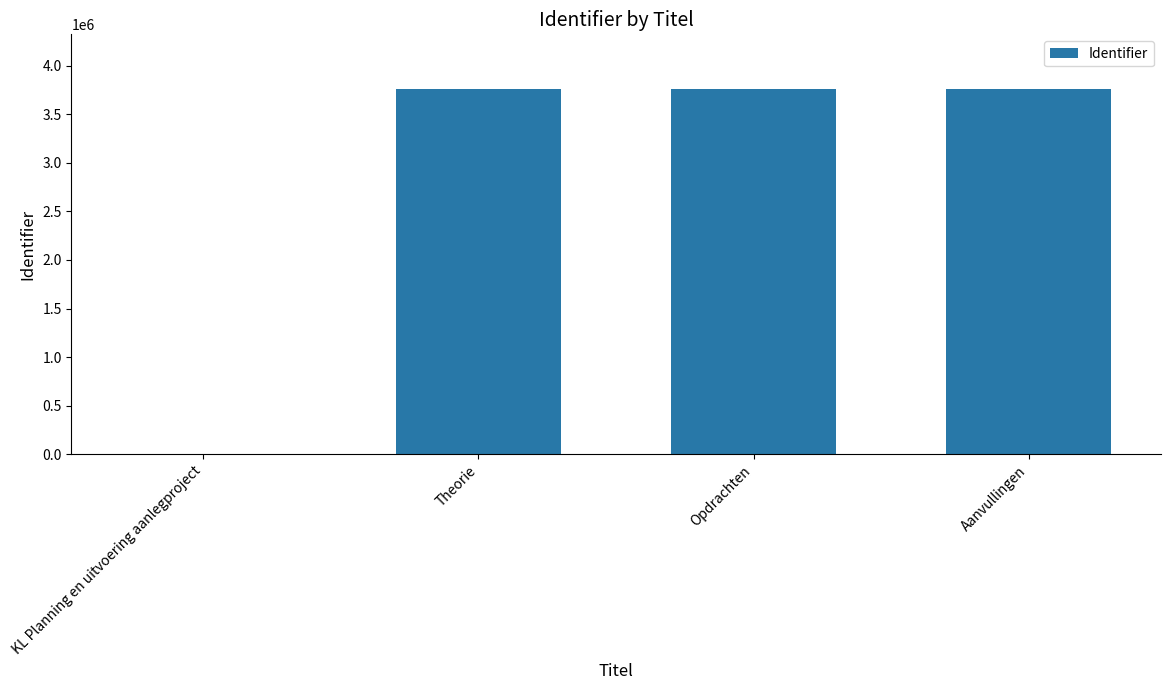

What is the change in value from KL Planning en uitvoering aanlegproject to Aanvullingen?

+3758576